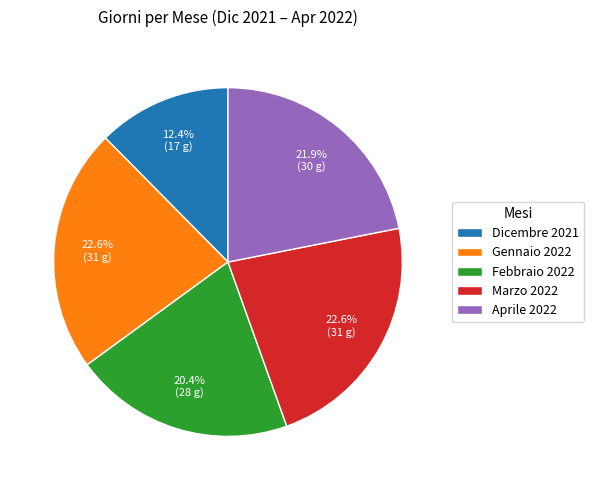

Is the sum of Marzo 2022 and Dicembre 2021 greater than half?

No